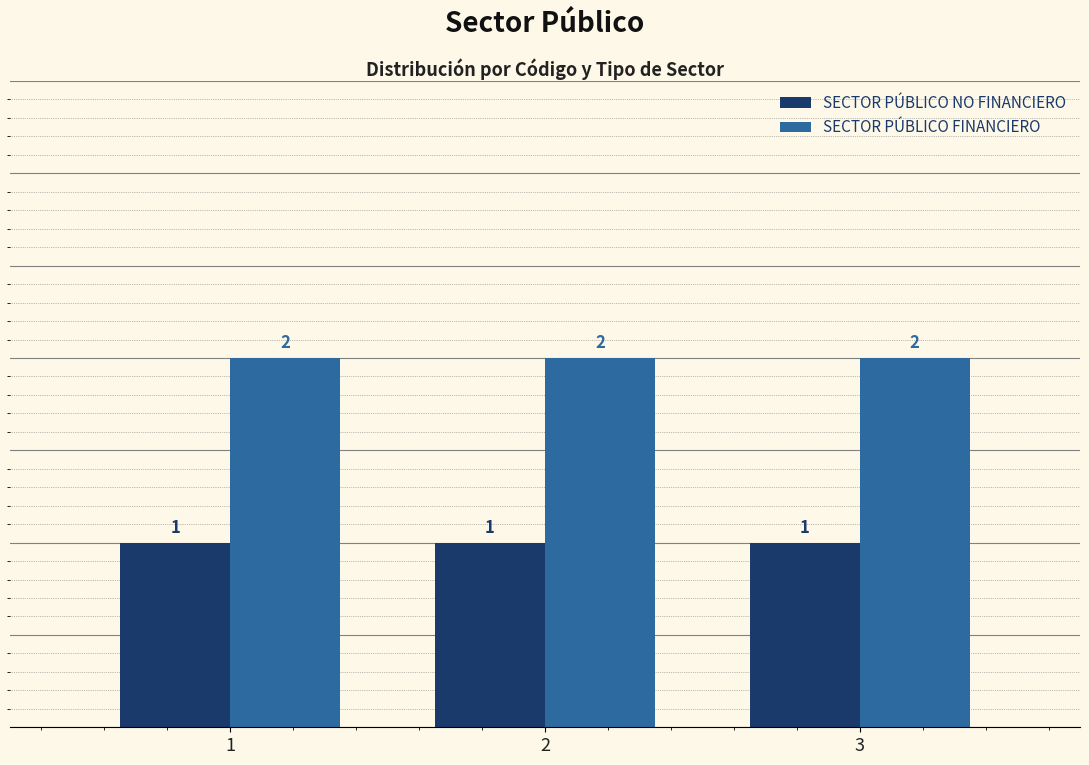

Reading right to left, list all the values displayed in this chart.

SECTOR PÚBLICO NO FINANCIERO: 1	1	1
SECTOR PÚBLICO FINANCIERO: 2	2	2